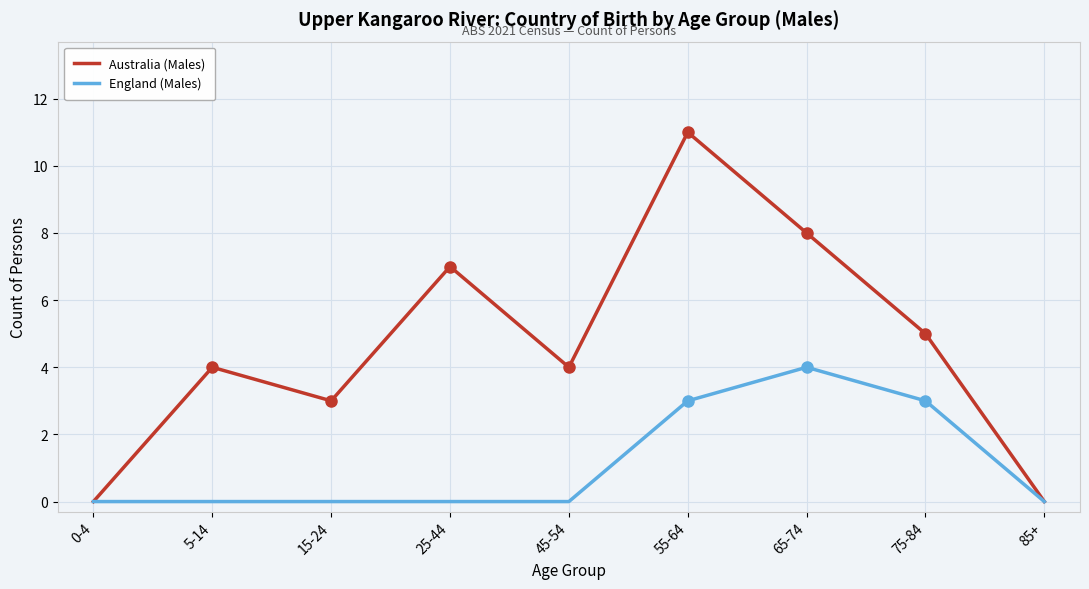

What position from the left is 75-84?

8